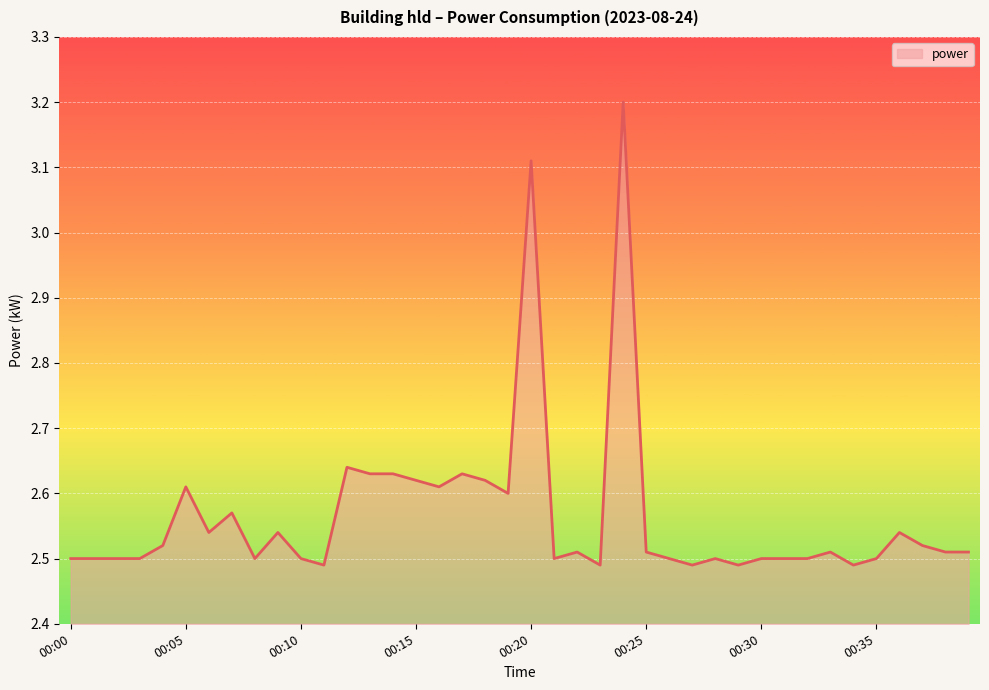

What is the ratio of the value at 00:11 to the value at 00:37?

1.0